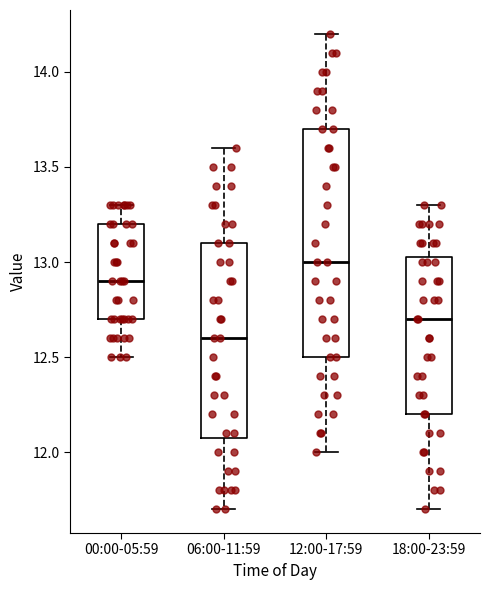

Reading left to right, read every box against the y-axis: the position of its median line, the range the box covers, and the ends of its whiskers. The values are not printed on the chart, so give them approximately, as read against the axis.

00:00-05:59: median 12.90, box 12.70 to 13.20, whiskers 12.50 to 13.30
06:00-11:59: median 12.60, box 12.10 to 13.10, whiskers 11.70 to 13.60
12:00-17:59: median 13.00, box 12.50 to 13.70, whiskers 12.00 to 14.20
18:00-23:59: median 12.70, box 12.20 to 13.05, whiskers 11.70 to 13.30